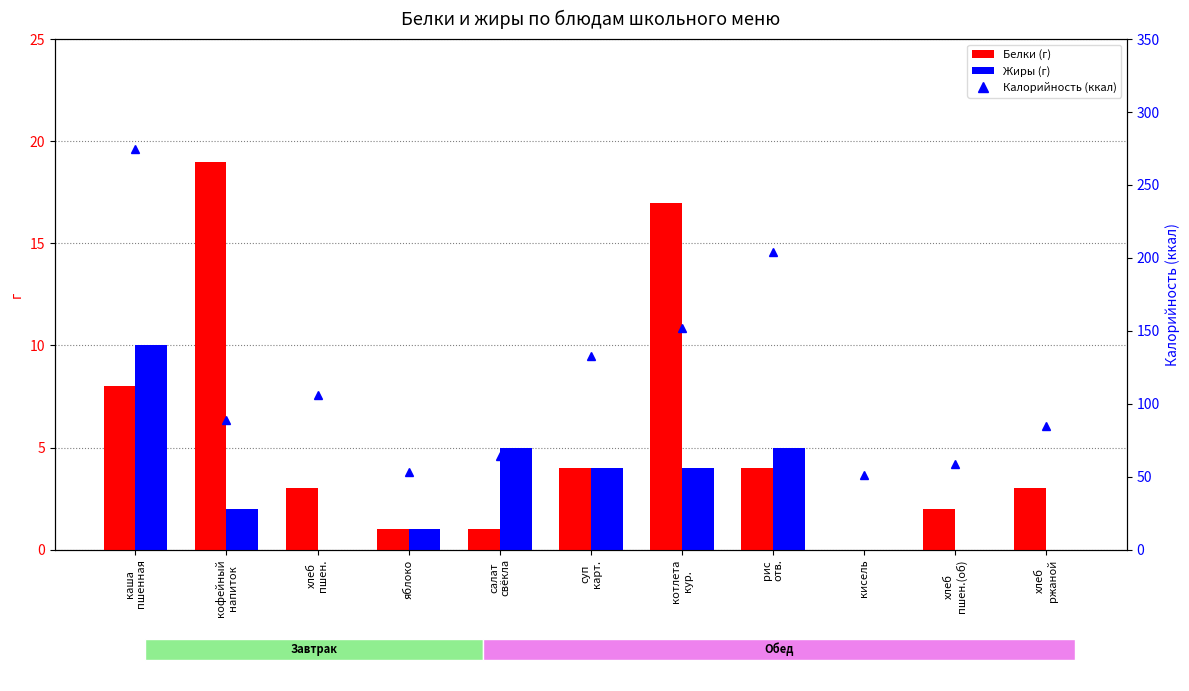

How many values in the Белки series are below 3?

4